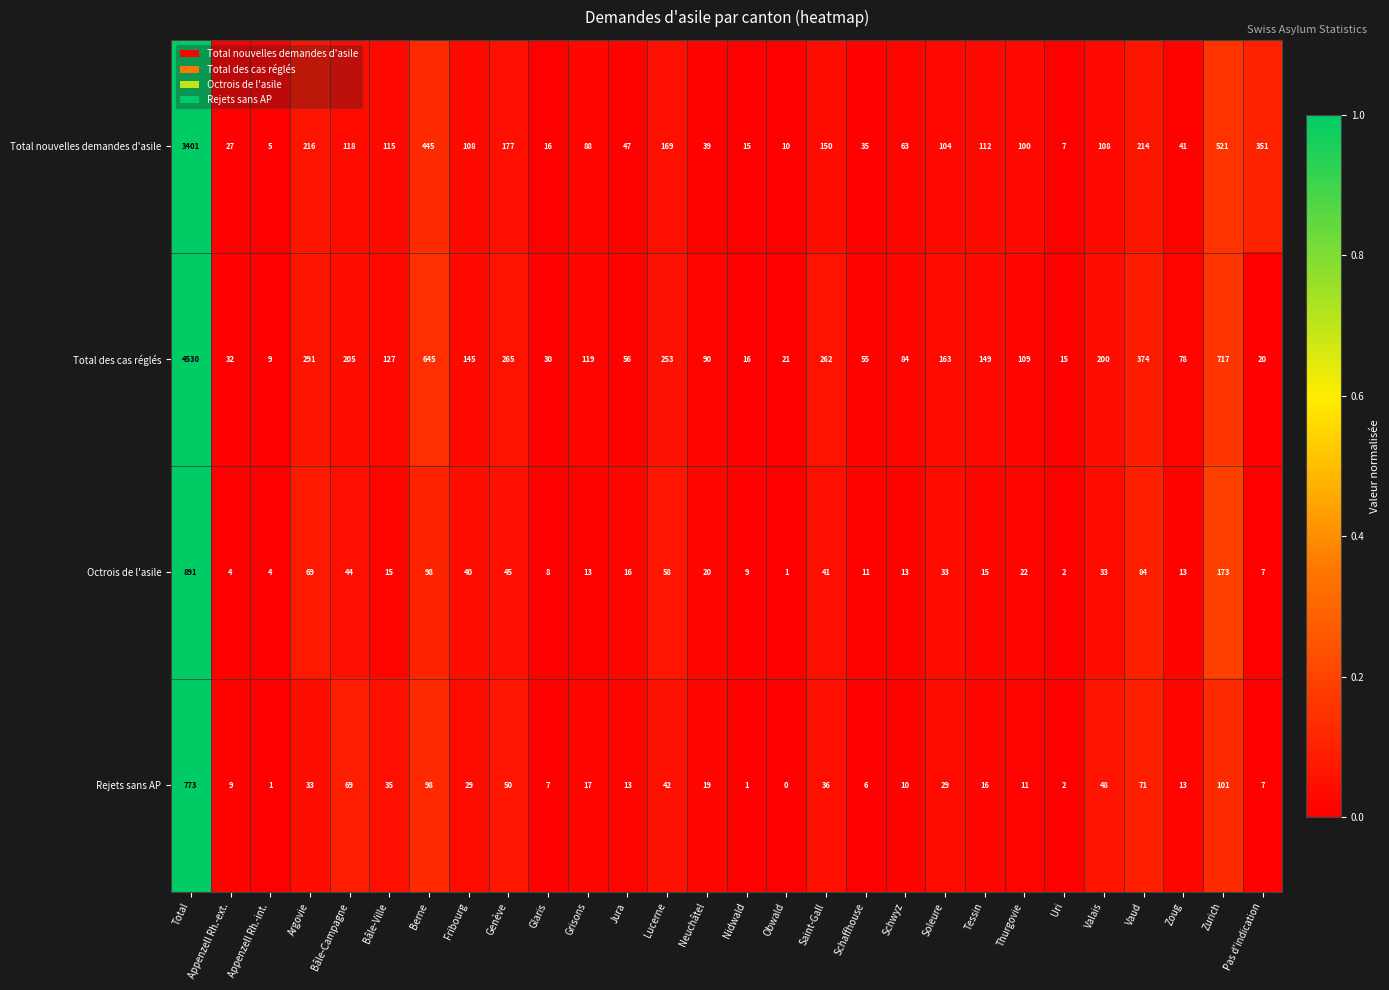

At which category is the sum across all series the highest?

Total